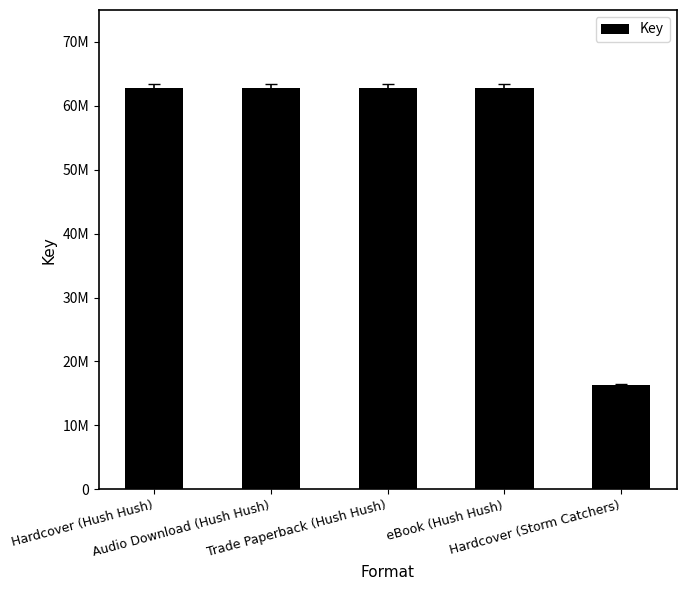

What is the sum of all values?

267320545